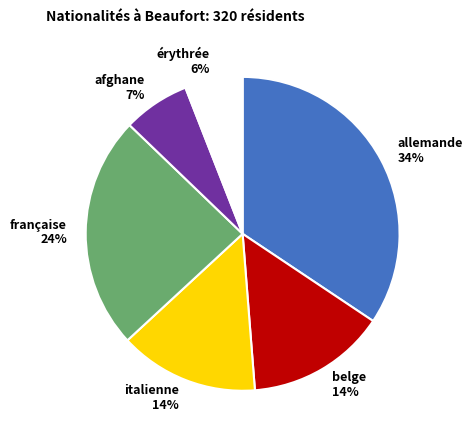

To the nearest percent, what is the difference between the largest and smallest slice percentages?

28%